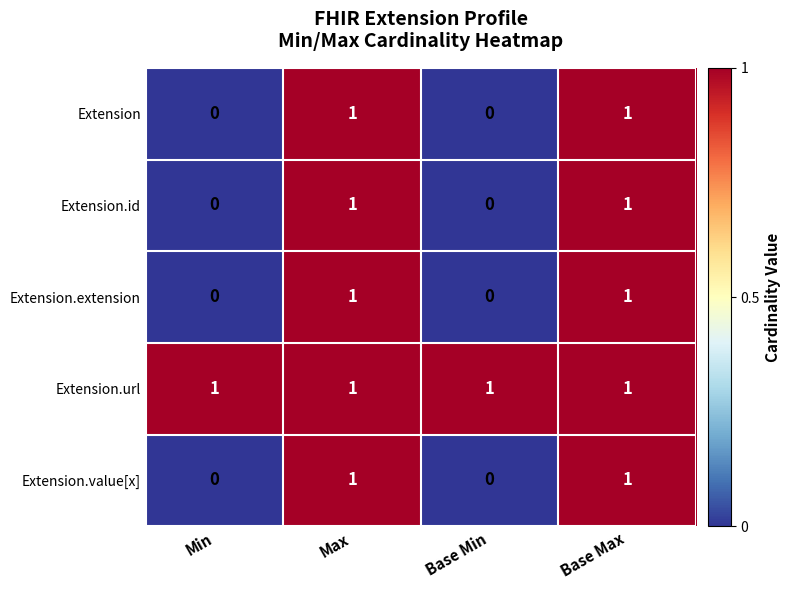

The Extension.url series shows 2 at Max. True or false?

False